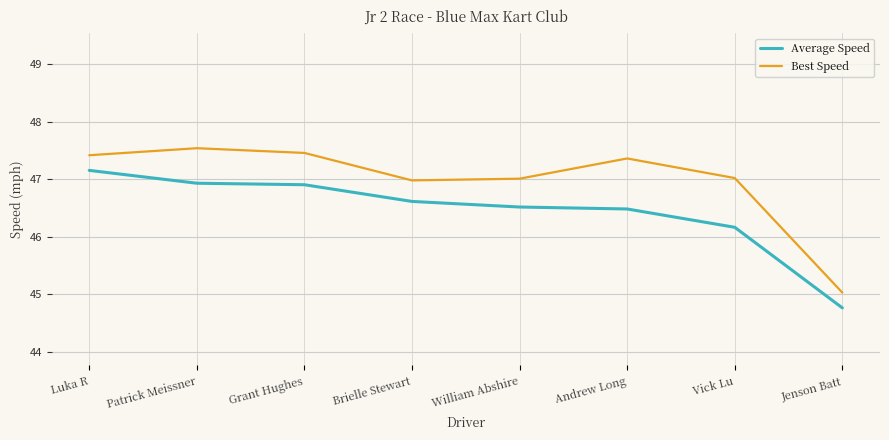

Is this an area chart (filled region under the line)?

No